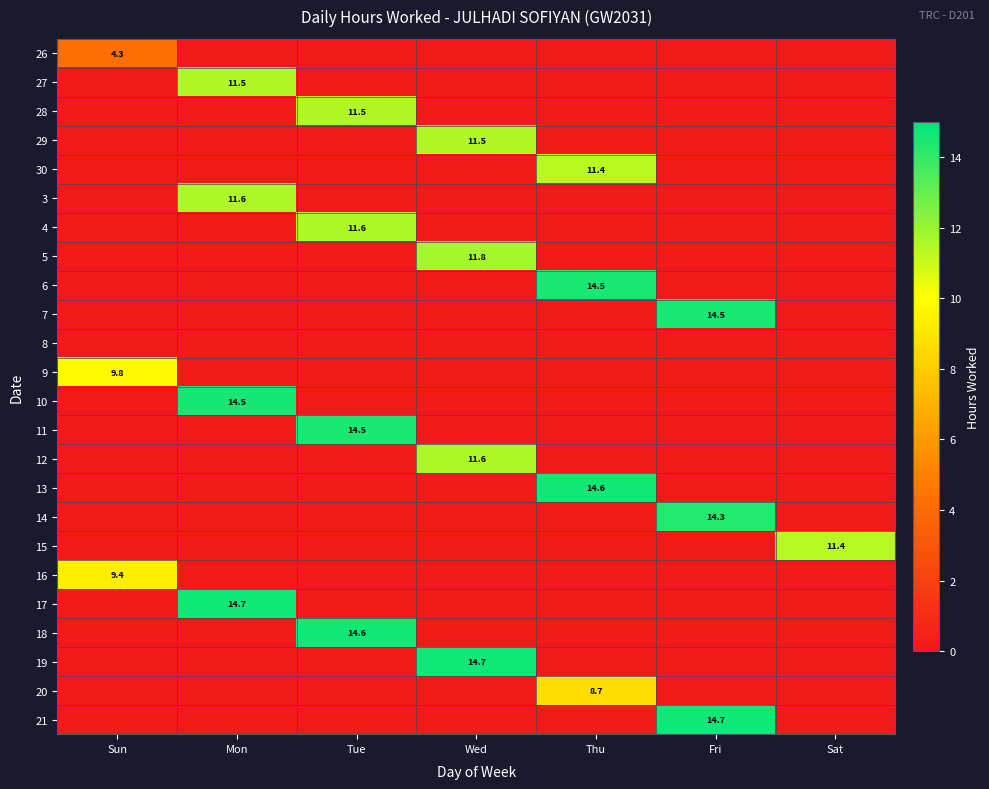

Is it true that 30 equals 16.6 at Thu?

False